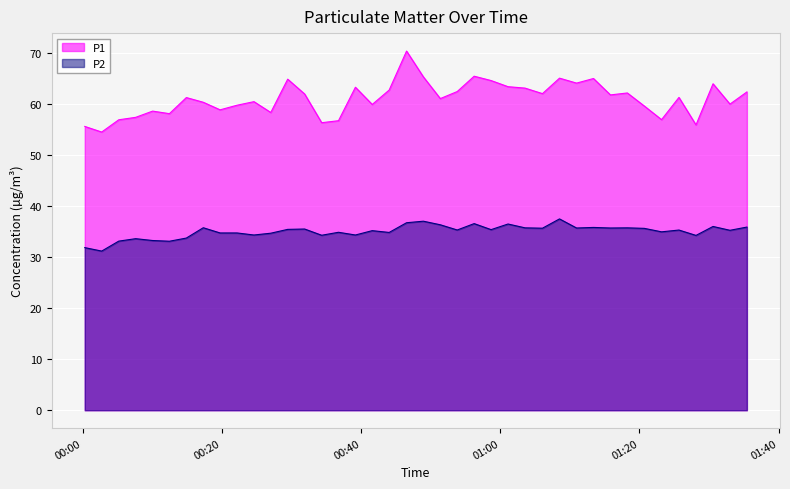

Which series has the largest total across all categories?

P1